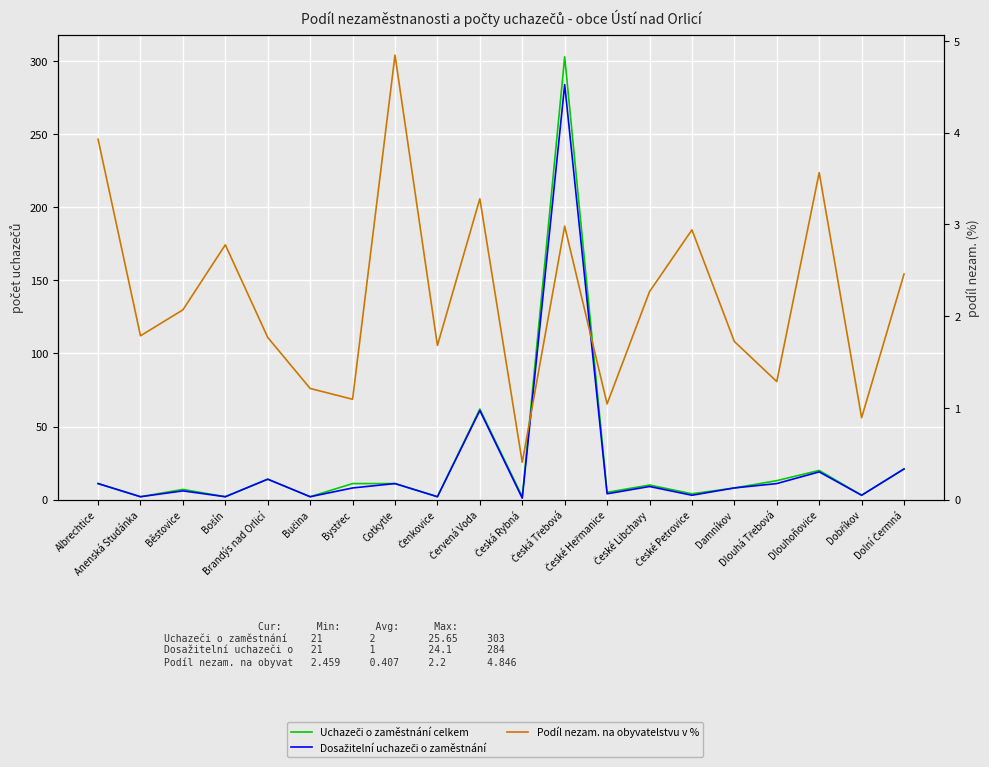

How many lines are shown in the chart?

3